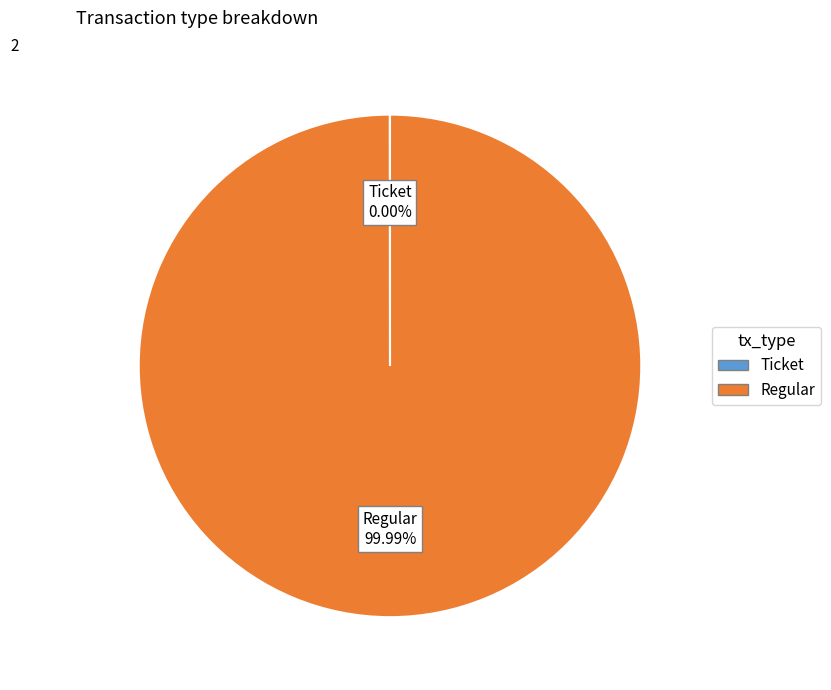

Which category accounts for the majority?

Regular